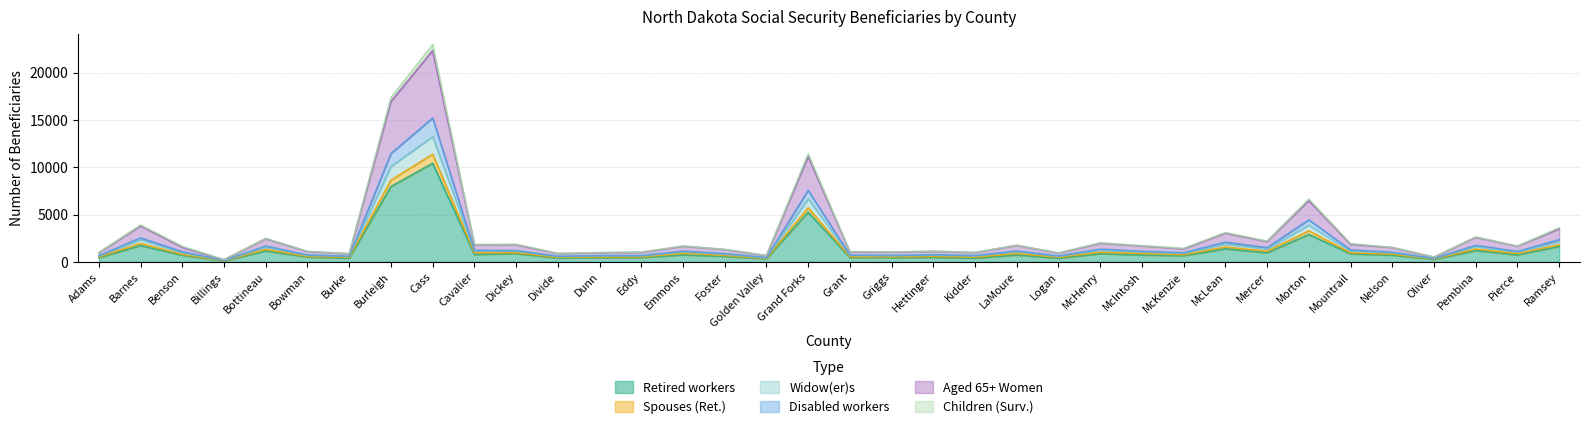

What is the minimum value for Retired workers?

90